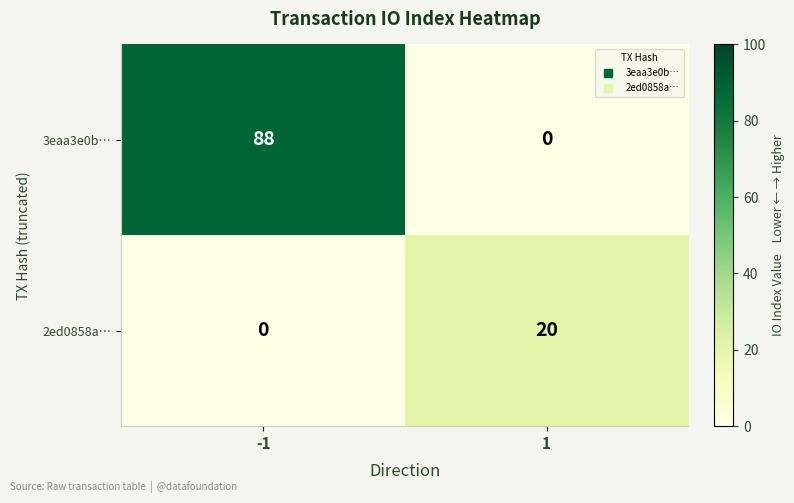

What is the difference between the 2ed0858a… values at -1 and 1?

20